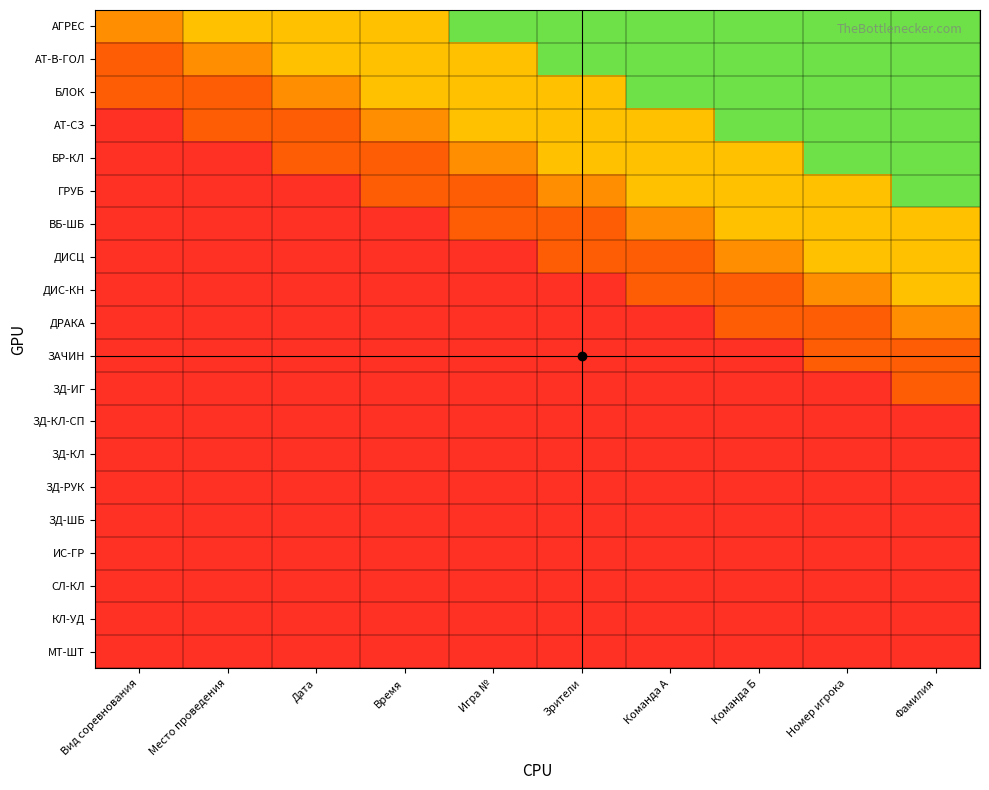

Reading right to left, extract all data points from this chart.

АГРЕС: Фамилия=0.9	Номер игрока=0.9	Команда Б=0.9	Команда А=0.9	Зрители=0.9	Игра №=0.9	Время=0.6	Дата=0.6	Место проведения=0.6	Вид соревнования=0.5
АТ-В-ГОЛ: Фамилия=0.9	Номер игрока=0.9	Команда Б=0.9	Команда А=0.9	Зрители=0.9	Игра №=0.6	Время=0.6	Дата=0.6	Место проведения=0.5	Вид соревнования=0.3
БЛОК: Фамилия=0.9	Номер игрока=0.9	Команда Б=0.9	Команда А=0.9	Зрители=0.6	Игра №=0.6	Время=0.6	Дата=0.5	Место проведения=0.3	Вид соревнования=0.3
АТ-СЗ: Фамилия=0.9	Номер игрока=0.9	Команда Б=0.9	Команда А=0.6	Зрители=0.6	Игра №=0.6	Время=0.5	Дата=0.3	Место проведения=0.3	Вид соревнования=0.1
БР-КЛ: Фамилия=0.9	Номер игрока=0.9	Команда Б=0.6	Команда А=0.6	Зрители=0.6	Игра №=0.5	Время=0.3	Дата=0.3	Место проведения=0.1	Вид соревнования=0.1
ГРУБ: Фамилия=0.9	Номер игрока=0.6	Команда Б=0.6	Команда А=0.6	Зрители=0.5	Игра №=0.3	Время=0.3	Дата=0.1	Место проведения=0.1	Вид соревнования=0.1
ВБ-ШБ: Фамилия=0.6	Номер игрока=0.6	Команда Б=0.6	Команда А=0.5	Зрители=0.3	Игра №=0.3	Время=0.1	Дата=0.1	Место проведения=0.1	Вид соревнования=0.1
ДИСЦ: Фамилия=0.6	Номер игрока=0.6	Команда Б=0.5	Команда А=0.3	Зрители=0.3	Игра №=0.1	Время=0.1	Дата=0.1	Место проведения=0.1	Вид соревнования=0.1
ДИС-КН: Фамилия=0.6	Номер игрока=0.5	Команда Б=0.3	Команда А=0.3	Зрители=0.1	Игра №=0.1	Время=0.1	Дата=0.1	Место проведения=0.1	Вид соревнования=0.1
ДРАКА: Фамилия=0.5	Номер игрока=0.3	Команда Б=0.3	Команда А=0.1	Зрители=0.1	Игра №=0.1	Время=0.1	Дата=0.1	Место проведения=0.1	Вид соревнования=0.1
ЗАЧИН: Фамилия=0.3	Номер игрока=0.3	Команда Б=0.1	Команда А=0.1	Зрители=0.1	Игра №=0.1	Время=0.1	Дата=0.1	Место проведения=0.1	Вид соревнования=0.1
ЗД-ИГ: Фамилия=0.3	Номер игрока=0.1	Команда Б=0.1	Команда А=0.1	Зрители=0.1	Игра №=0.1	Время=0.1	Дата=0.1	Место проведения=0.1	Вид соревнования=0.1
ЗД-КЛ-СП: Фамилия=0.1	Номер игрока=0.1	Команда Б=0.1	Команда А=0.1	Зрители=0.1	Игра №=0.1	Время=0.1	Дата=0.1	Место проведения=0.1	Вид соревнования=0.1
ЗД-КЛ: Фамилия=0.1	Номер игрока=0.1	Команда Б=0.1	Команда А=0.1	Зрители=0.1	Игра №=0.1	Время=0.1	Дата=0.1	Место проведения=0.1	Вид соревнования=0.1
ЗД-РУК: Фамилия=0.1	Номер игрока=0.1	Команда Б=0.1	Команда А=0.1	Зрители=0.1	Игра №=0.1	Время=0.1	Дата=0.1	Место проведения=0.1	Вид соревнования=0.1
ЗД-ШБ: Фамилия=0.1	Номер игрока=0.1	Команда Б=0.1	Команда А=0.1	Зрители=0.1	Игра №=0.1	Время=0.1	Дата=0.1	Место проведения=0.1	Вид соревнования=0.1
ИС-ГР: Фамилия=0.1	Номер игрока=0.1	Команда Б=0.1	Команда А=0.1	Зрители=0.1	Игра №=0.1	Время=0.1	Дата=0.1	Место проведения=0.1	Вид соревнования=0.1
СЛ-КЛ: Фамилия=0.1	Номер игрока=0.1	Команда Б=0.1	Команда А=0.1	Зрители=0.1	Игра №=0.1	Время=0.1	Дата=0.1	Место проведения=0.1	Вид соревнования=0.1
КЛ-УД: Фамилия=0.1	Номер игрока=0.1	Команда Б=0.1	Команда А=0.1	Зрители=0.1	Игра №=0.1	Время=0.1	Дата=0.1	Место проведения=0.1	Вид соревнования=0.1
МТ-ШТ: Фамилия=0.1	Номер игрока=0.1	Команда Б=0.1	Команда А=0.1	Зрители=0.1	Игра №=0.1	Время=0.1	Дата=0.1	Место проведения=0.1	Вид соревнования=0.1